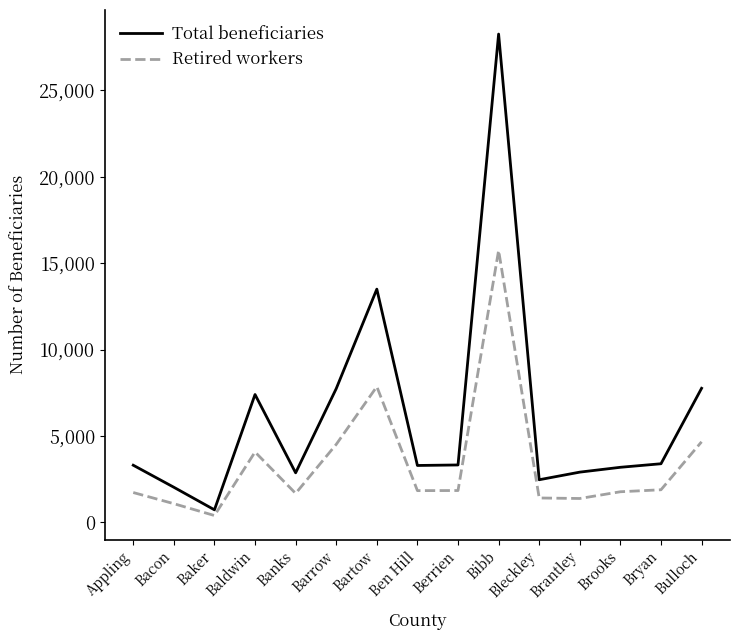

Between Bartow and Brooks, which series saw the biggest shift?

Total beneficiaries